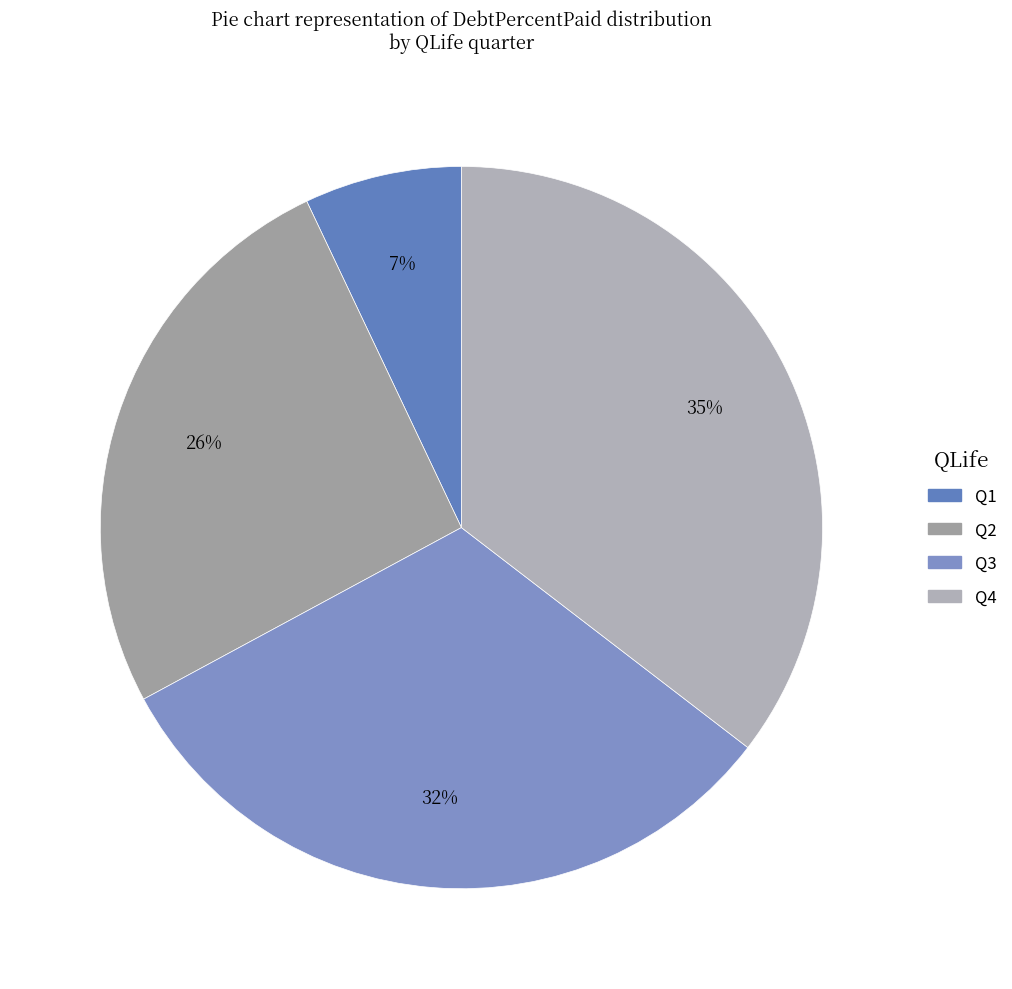

Which has a higher value, Q4 or Q2?

Q4